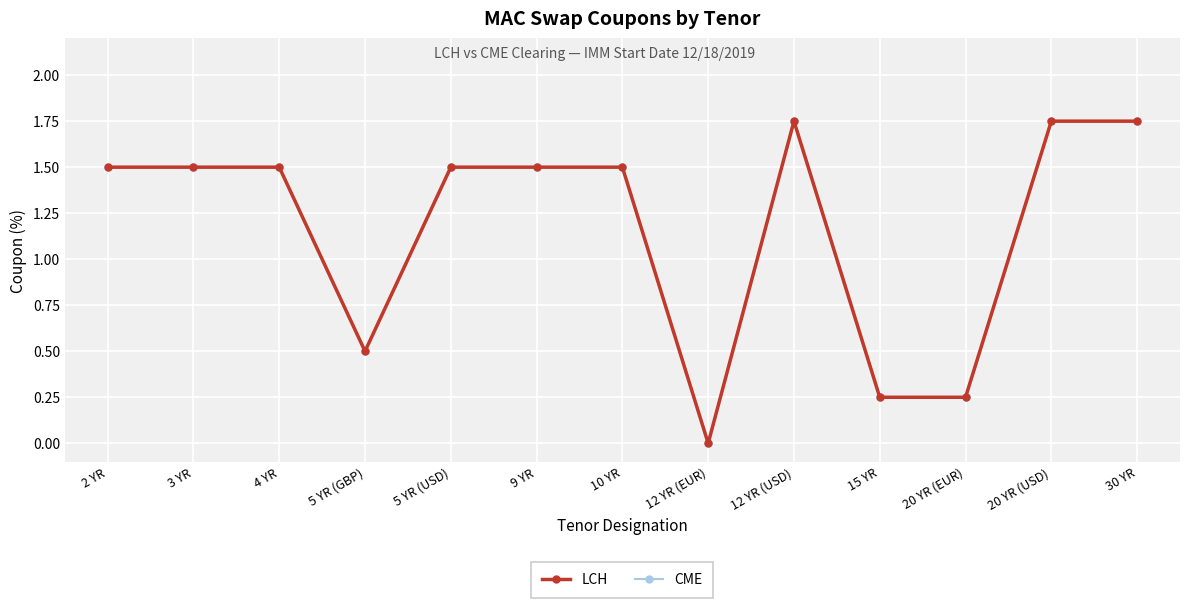

Does the chart have visible grid lines?

Yes